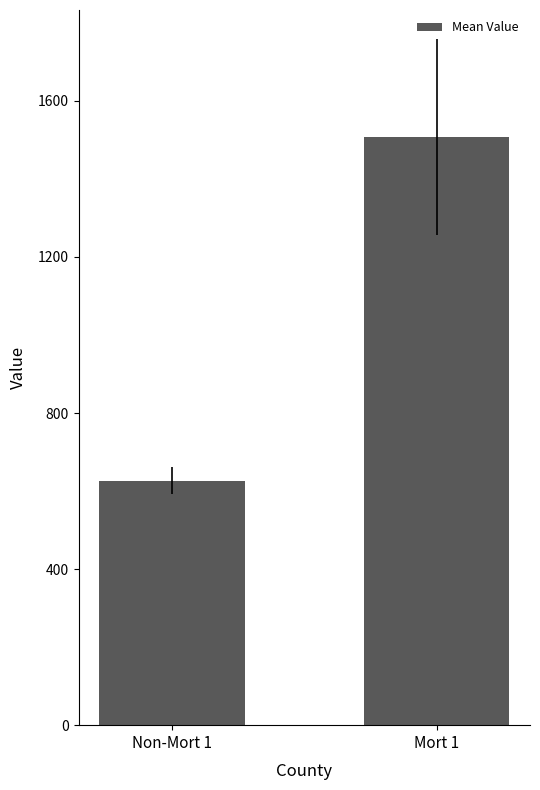

Does the chart contain any negative values?

No